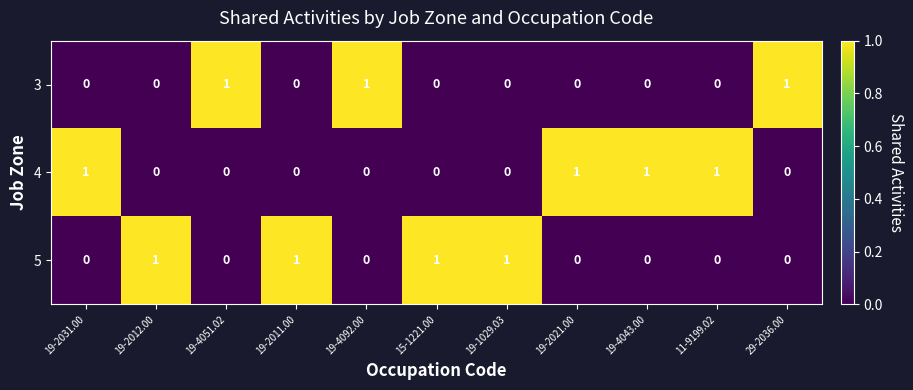

At how many categories does at least one series exceed 0?

11